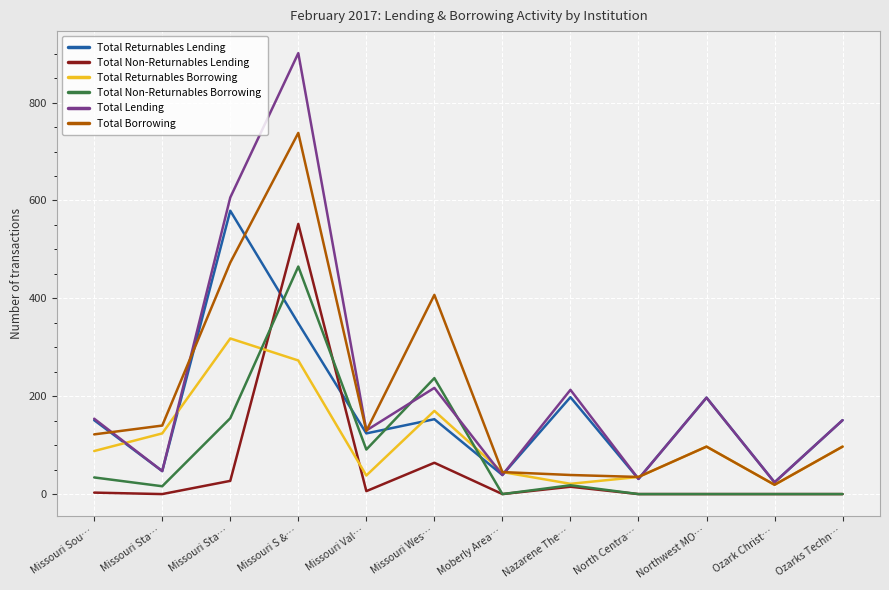

Does the chart display data point markers on the line(s)?

No